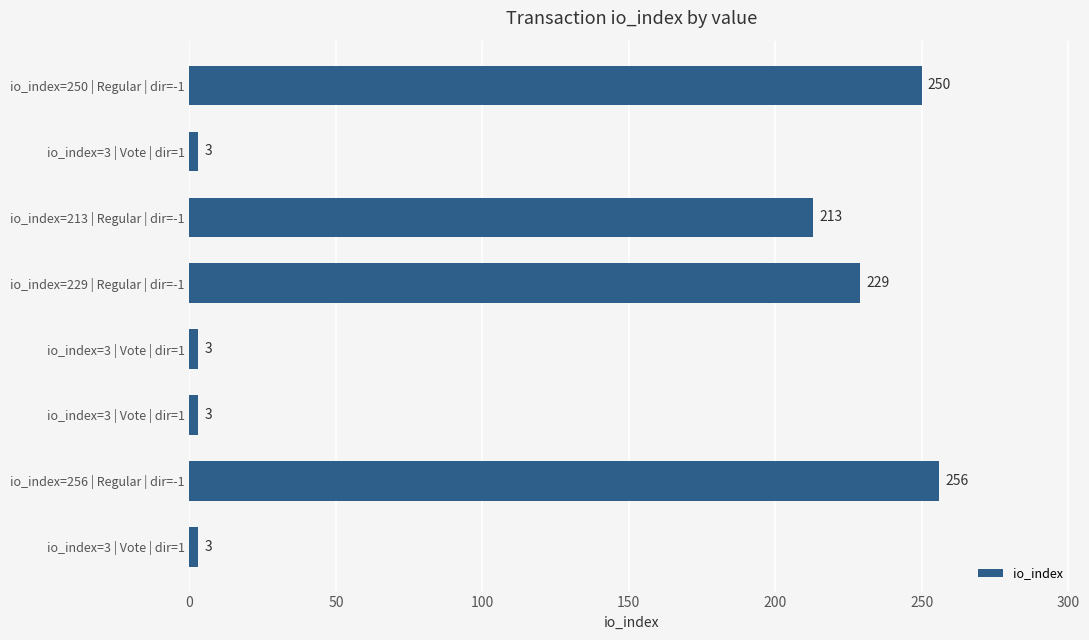

How many series are shown in this chart?

1